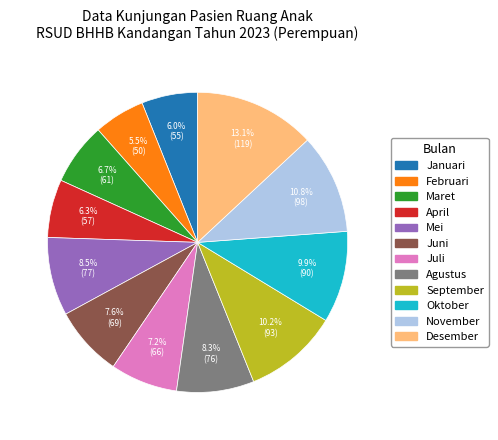

What percentage is the Juli slice, to the nearest percent?

7%